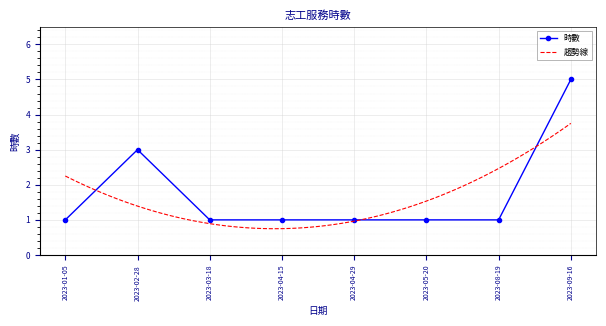

Rank the categories by value from highest to lowest.

2023-09-16, 2023-02-28, 2023-01-05, 2023-03-18, 2023-04-15, 2023-04-29, 2023-05-20, 2023-08-19